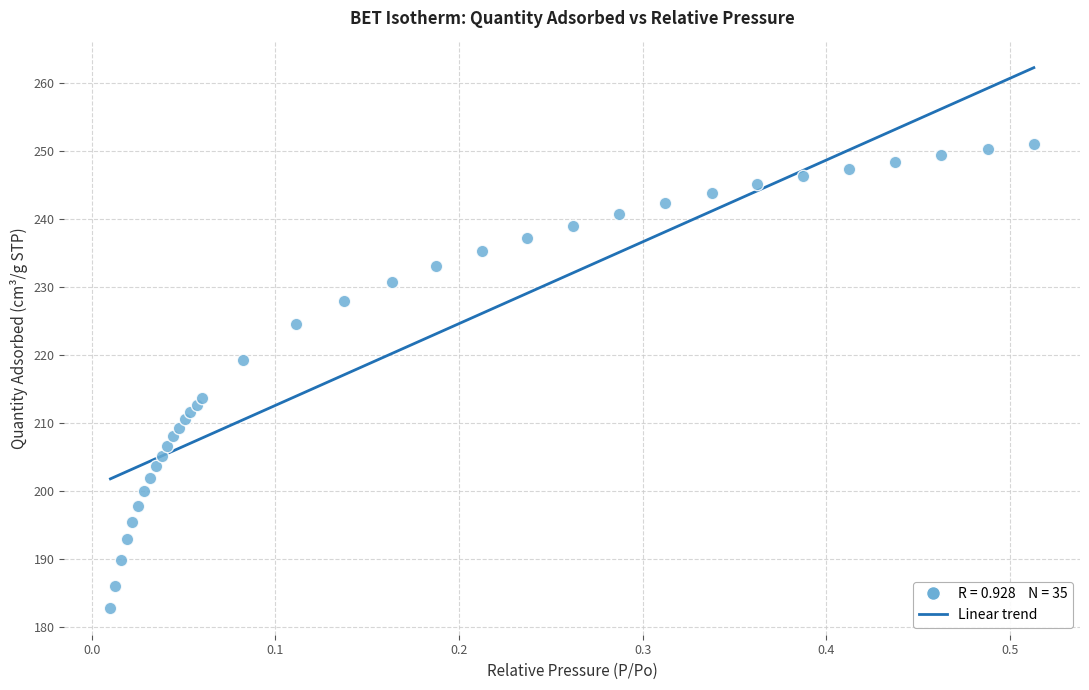

What is the range of X values (max minus min)?

0.5